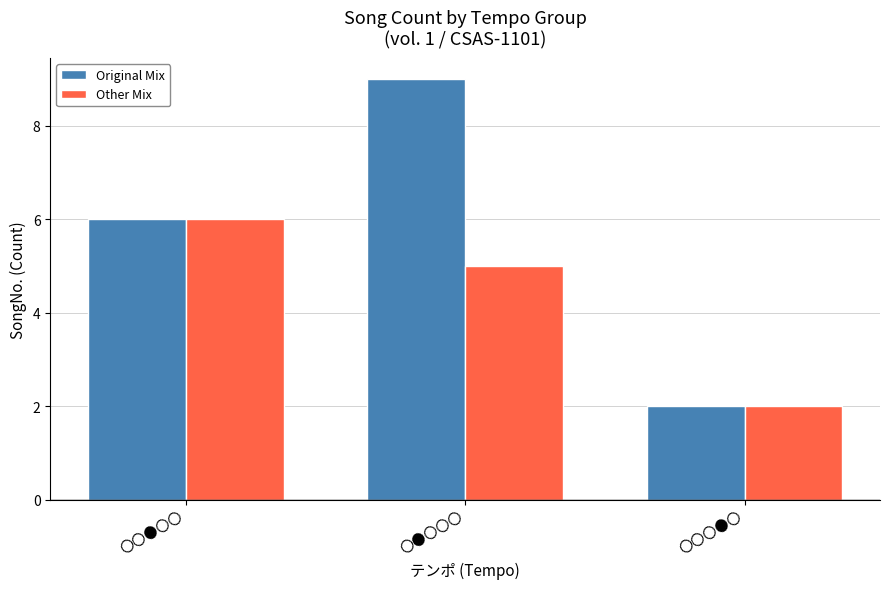

How many data points in Other Mix are less than 5?

1